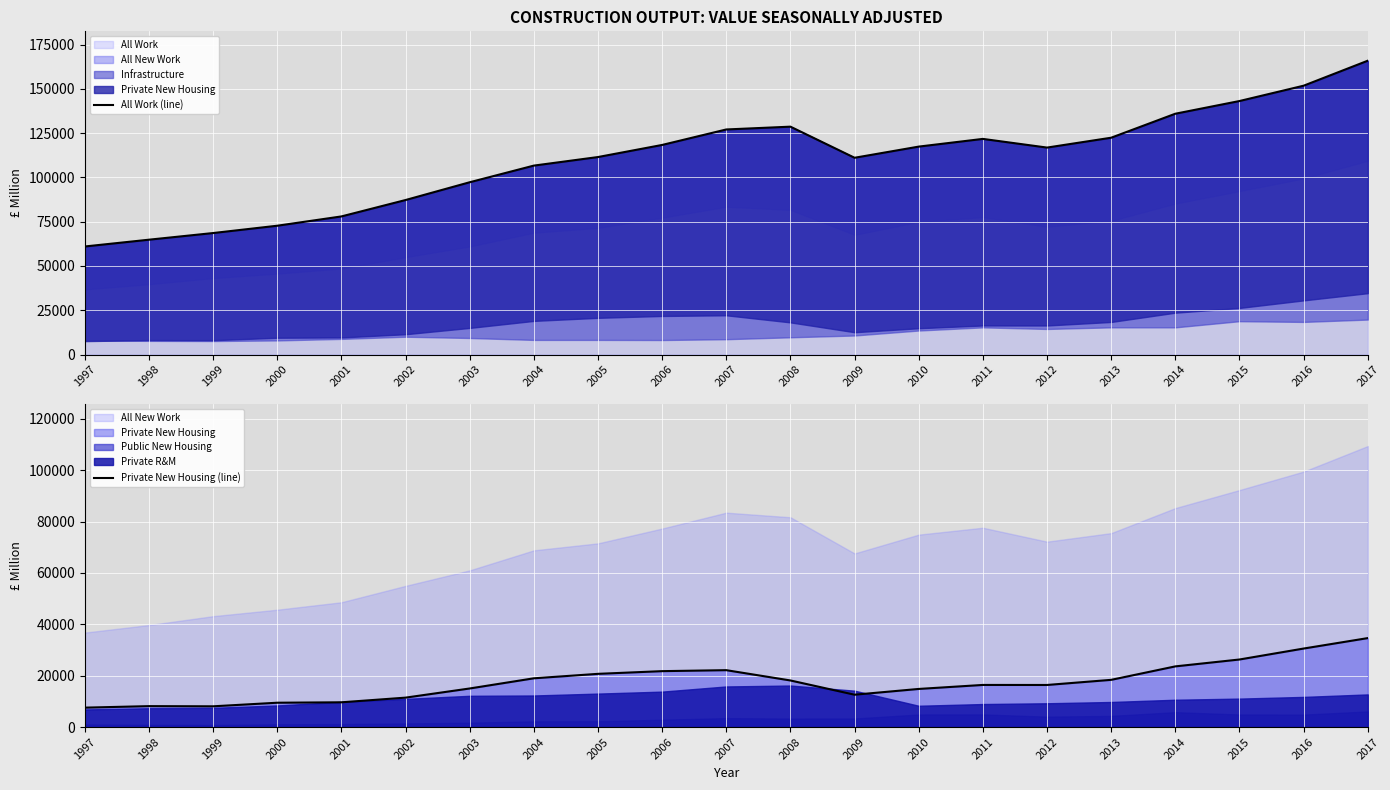

At which label does Private New Housing (line) reach its peak?

2017